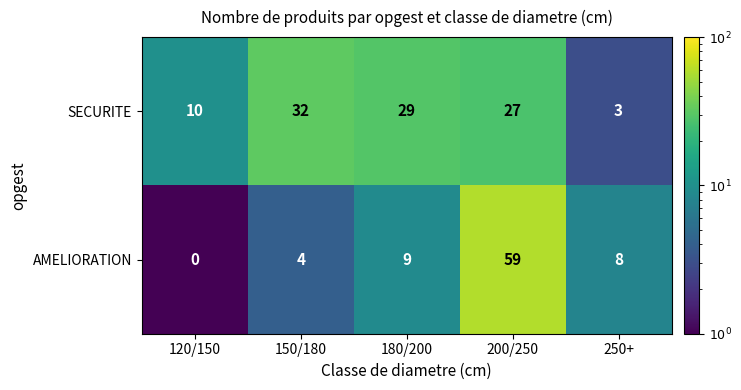

Which series has the largest total across all categories?

SECURITE